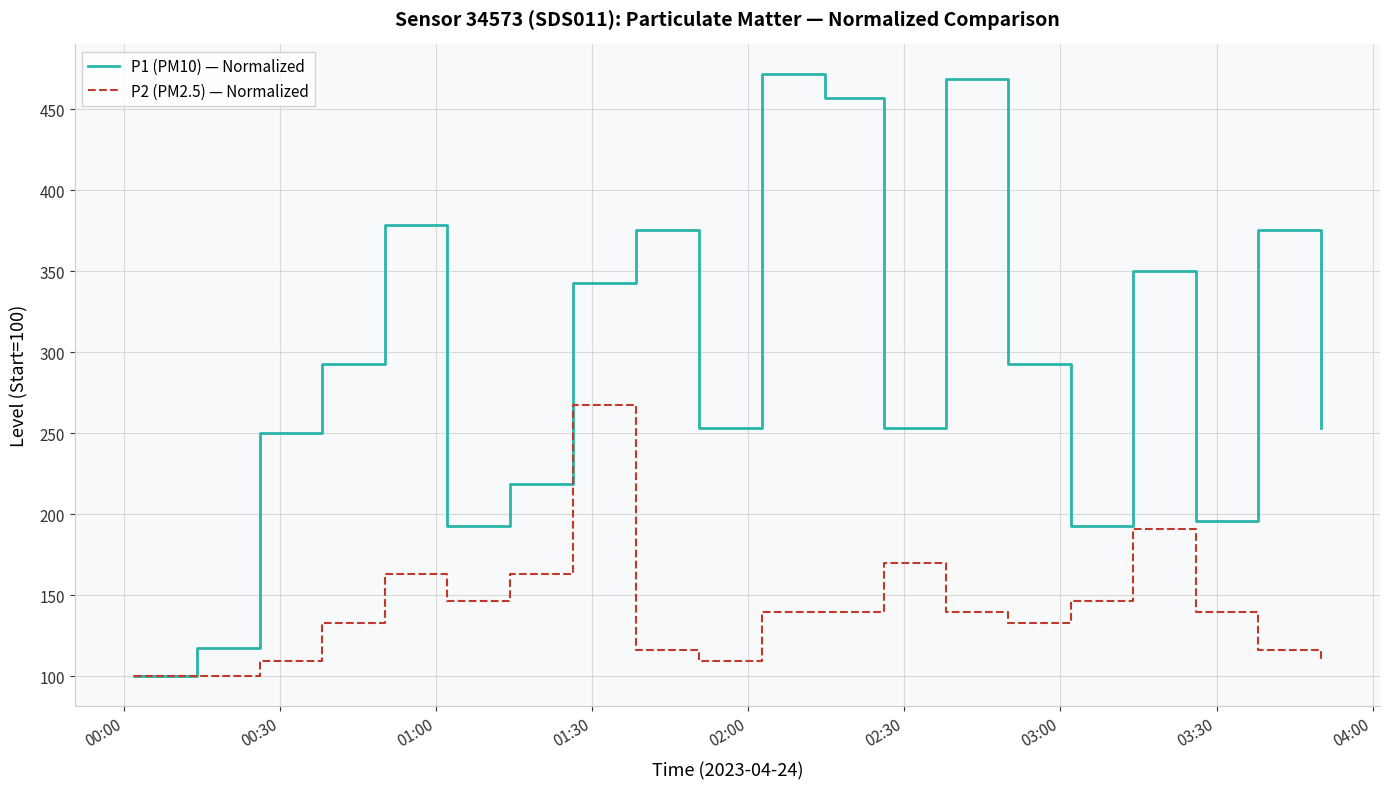

Rank the series by their maximum value, from lowest to highest.

P2 (PM2.5) — Normalized, P1 (PM10) — Normalized